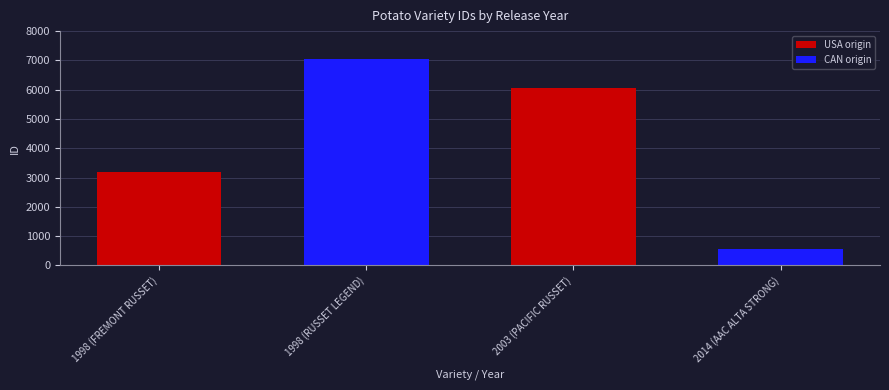

List the labels in order of value, smallest first.

2014 (AAC ALTA STRONG), 1998 (FREMONT RUSSET), 2003 (PACIFIC RUSSET), 1998 (RUSSET LEGEND)